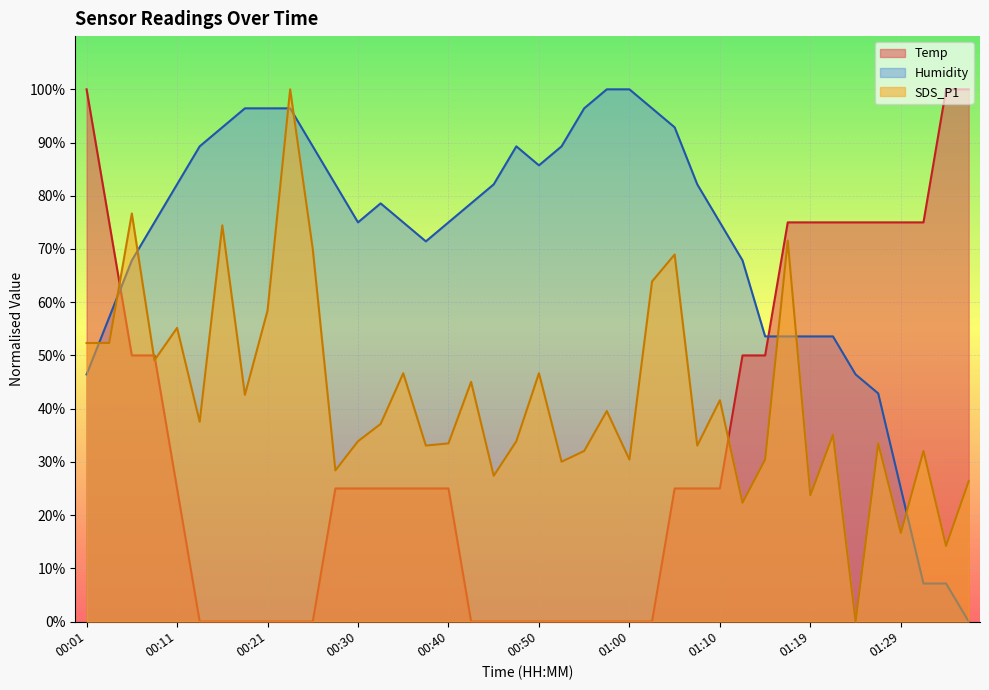

Which series ends up on top after the final intersection of Humidity and Temp?

Temp